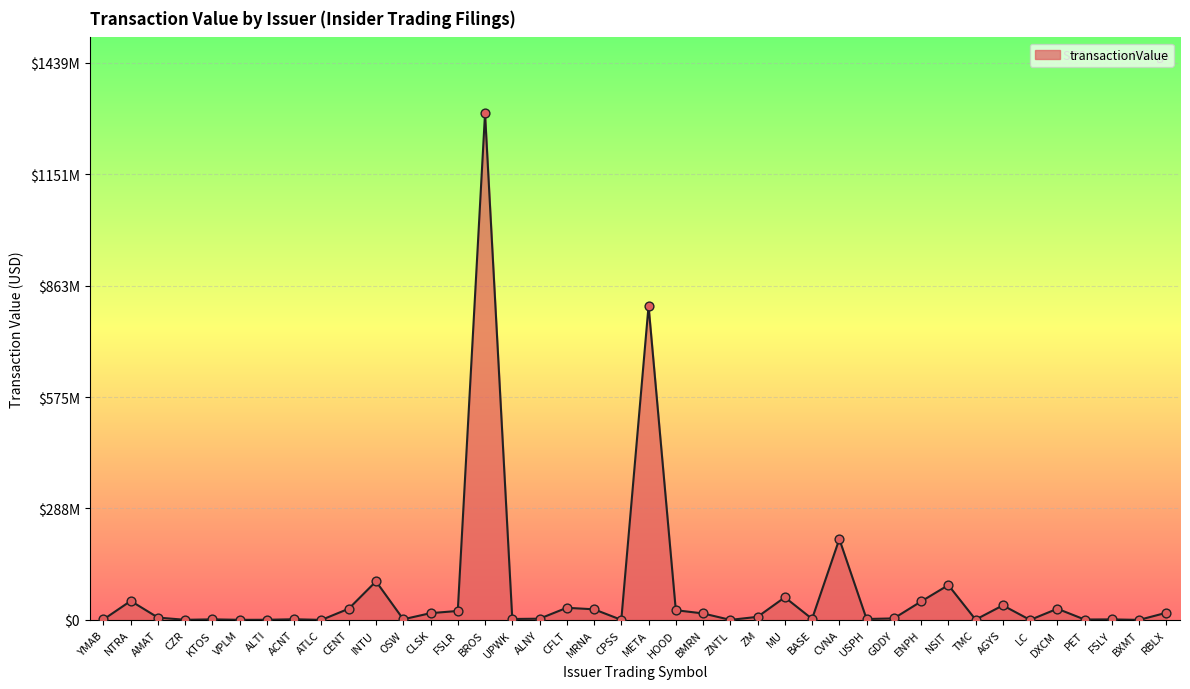

Does the chart have visible grid lines?

Yes